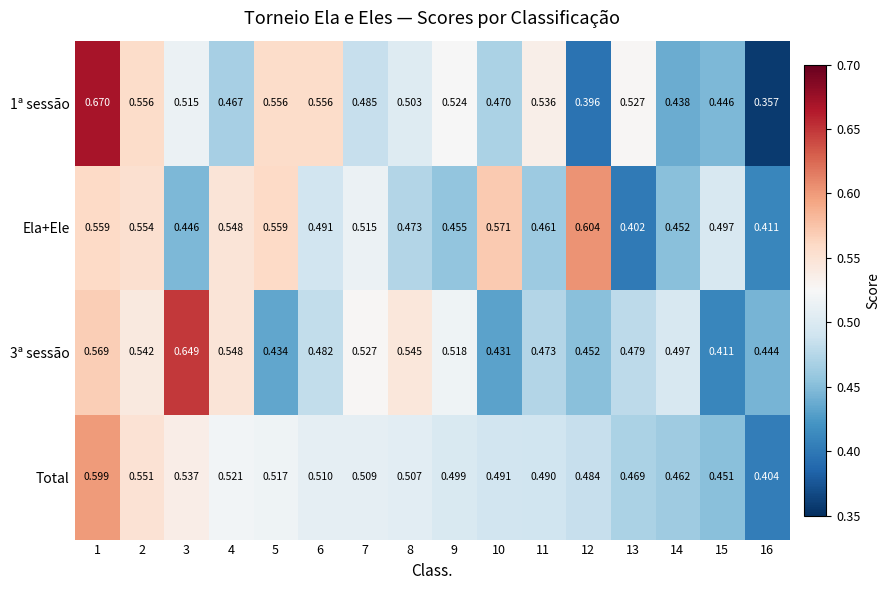

Which category has the highest value across all series?

1